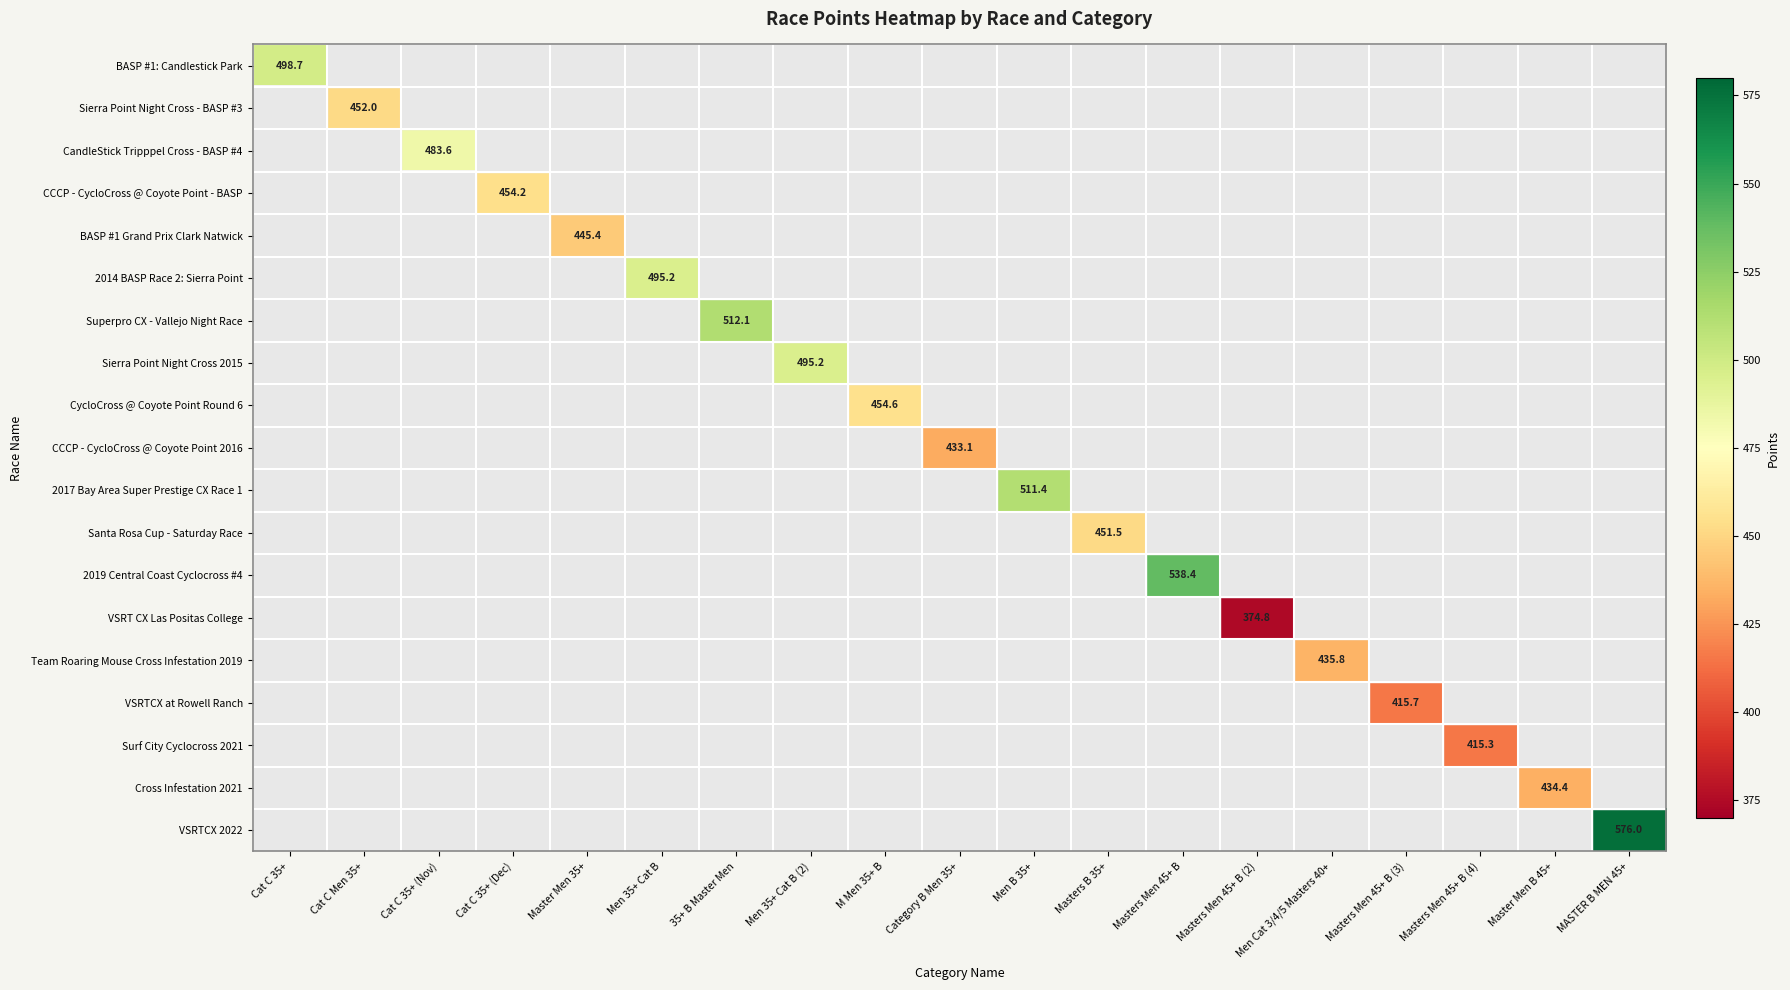

List the labels in order of Santa Rosa Cup - Saturday Race value, smallest first.

Cat C 35+, Cat C Men 35+, Cat C 35+ (Nov), Cat C 35+ (Dec), Master Men 35+, Men 35+ Cat B, 35+ B Master Men, Men 35+ Cat B (2), M Men 35+ B, Category B Men 35+, Men B 35+, Masters Men 45+ B, Masters Men 45+ B (2), Men Cat 3/4/5 Masters 40+, Masters Men 45+ B (3), Masters Men 45+ B (4), Master Men B 45+, MASTER B MEN 45+, Masters B 35+